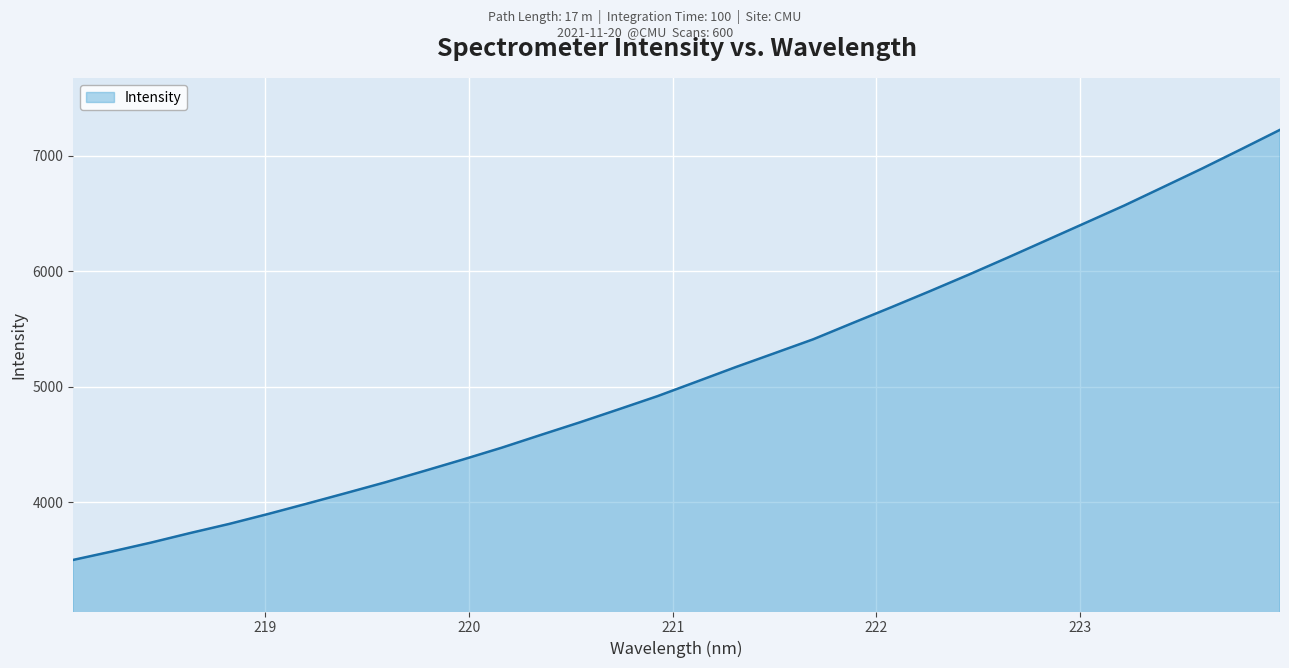

What is the smallest value displayed?

3502.9